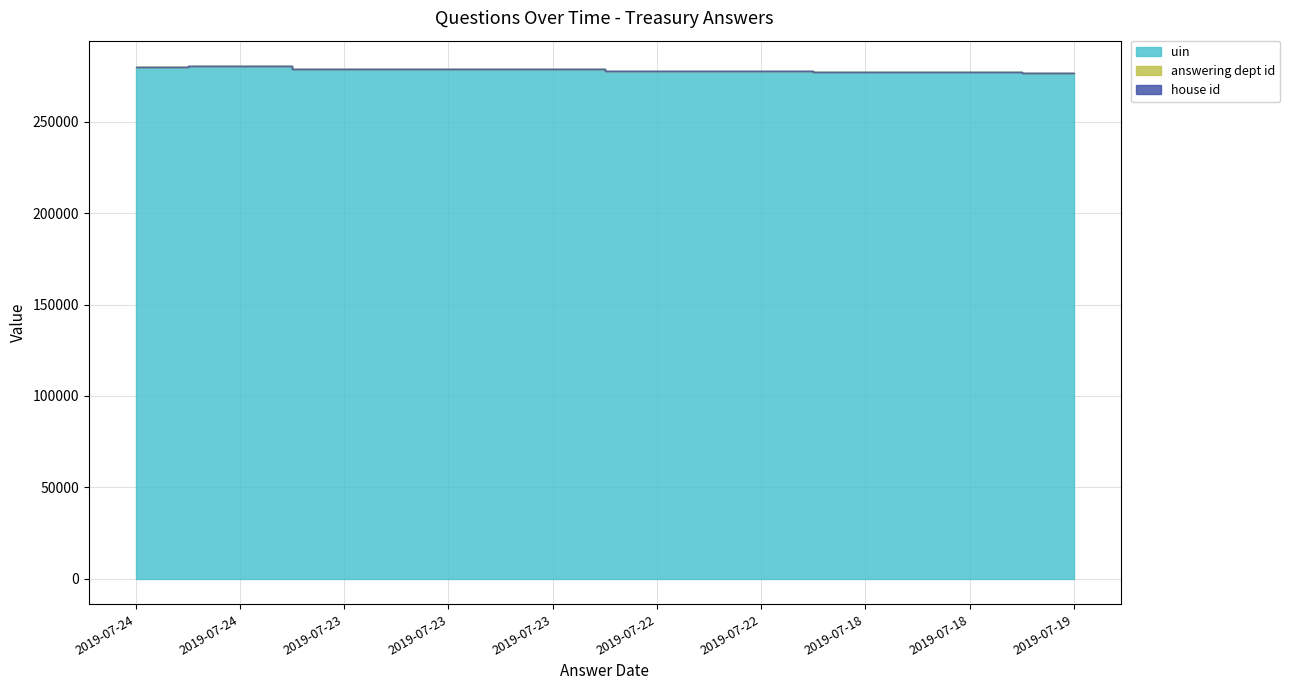

Rank the series by their maximum value, from lowest to highest.

house id, answering dept id, uin